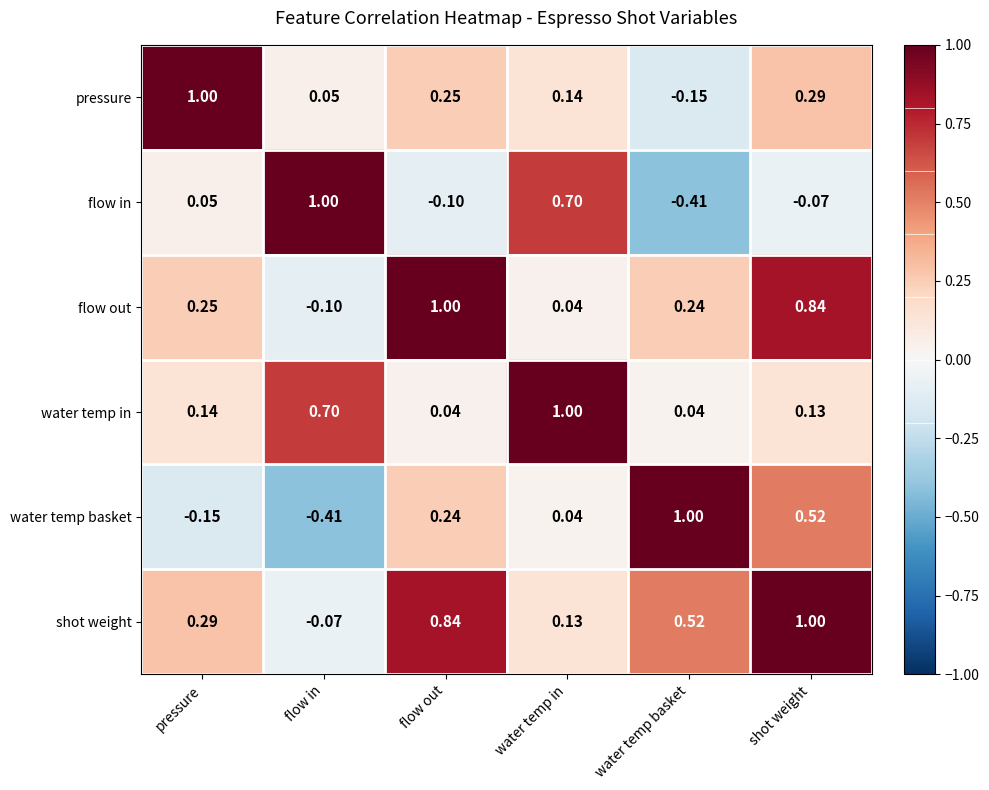

At which label is water temp basket closest to 0?

water temp in